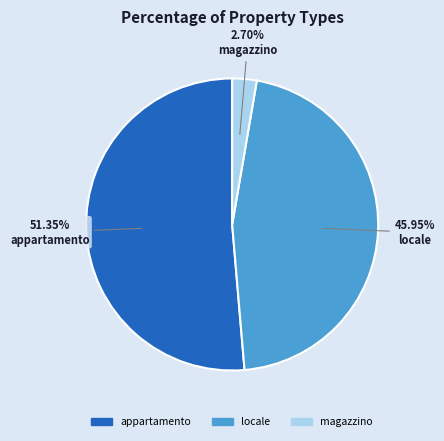

Is there any slice that represents more than half of the pie?

Yes